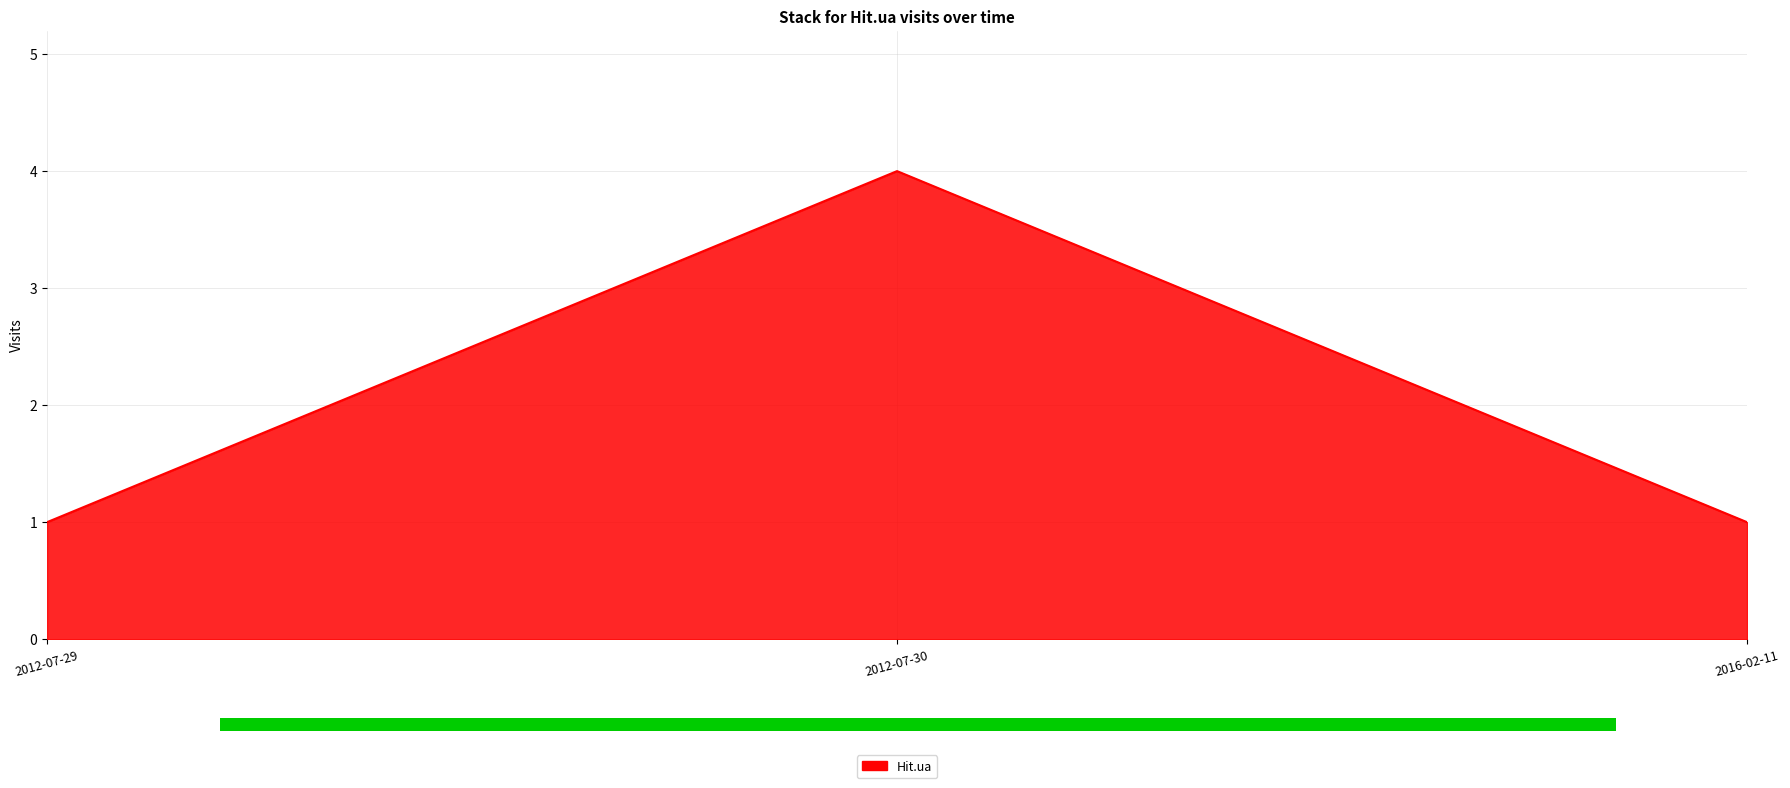

Approximately how many times larger is the value at 2016-02-11 compared to 2012-07-30?

0.2